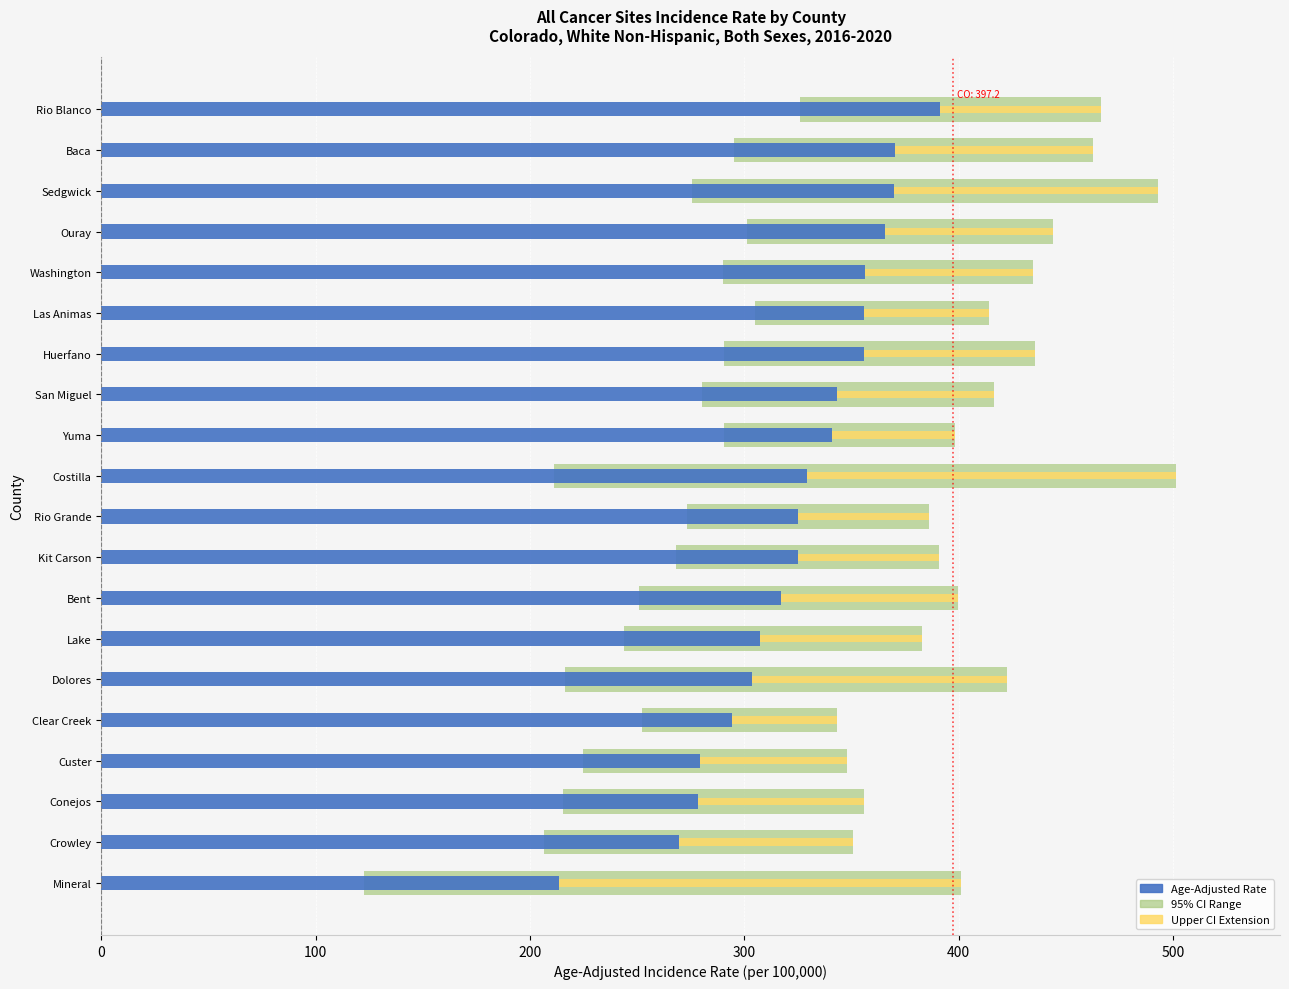

What is the value of the Age-Adjusted Rate bar at the 4th from the left?

279.5